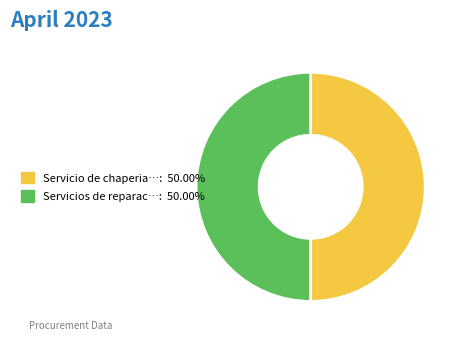

What is the ratio of the value at Servicio de chaperia…: 50.00% to the value at Servicios de reparac…: 50.00%?

1.0